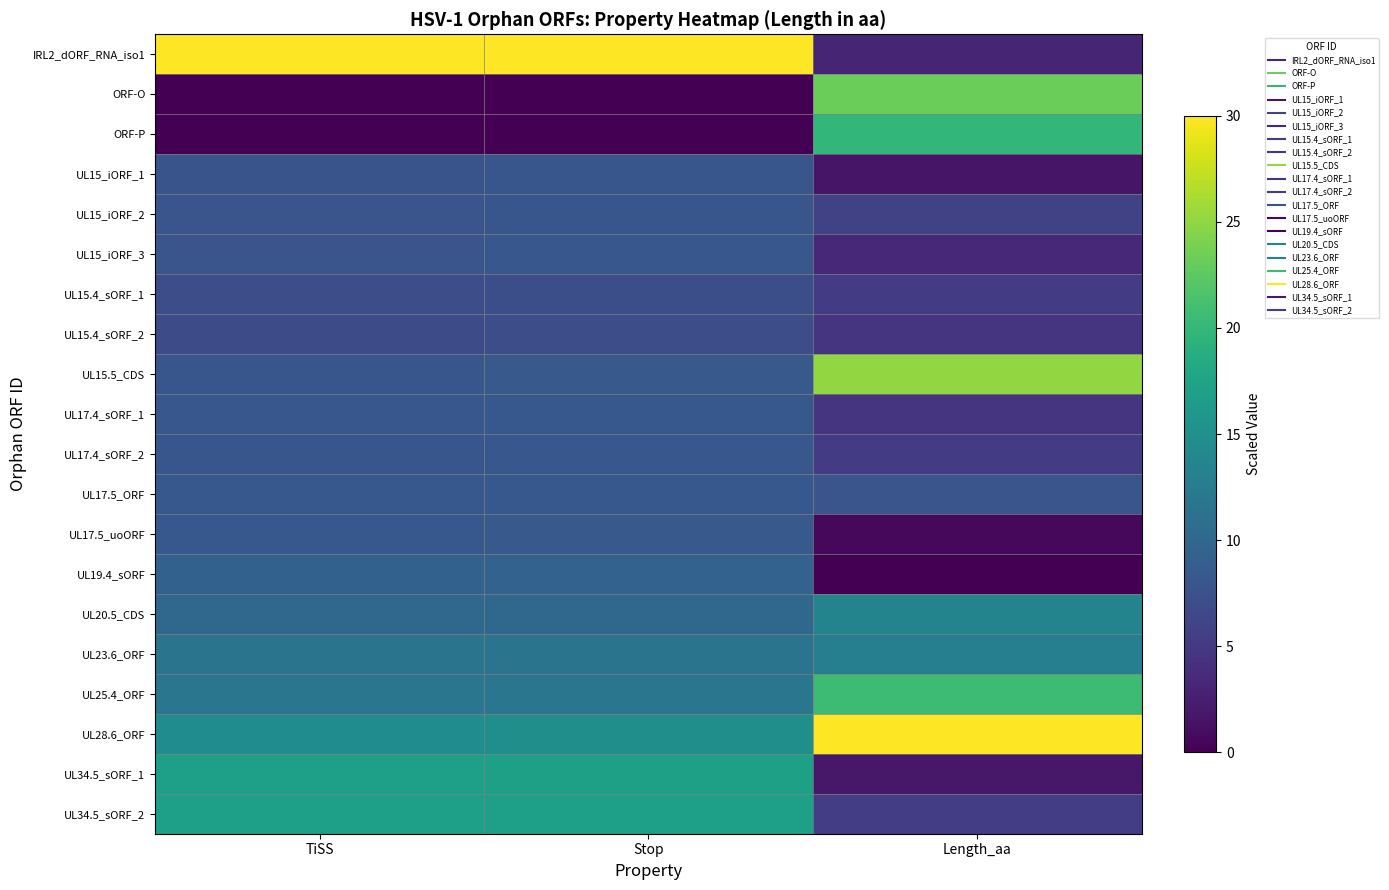

Which series has the largest total across all categories?

IRL2_dORF_RNA_iso1